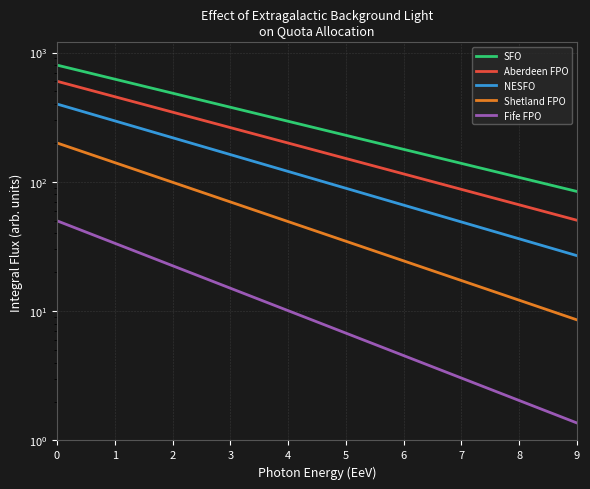

Does the chart display data point markers on the line(s)?

No